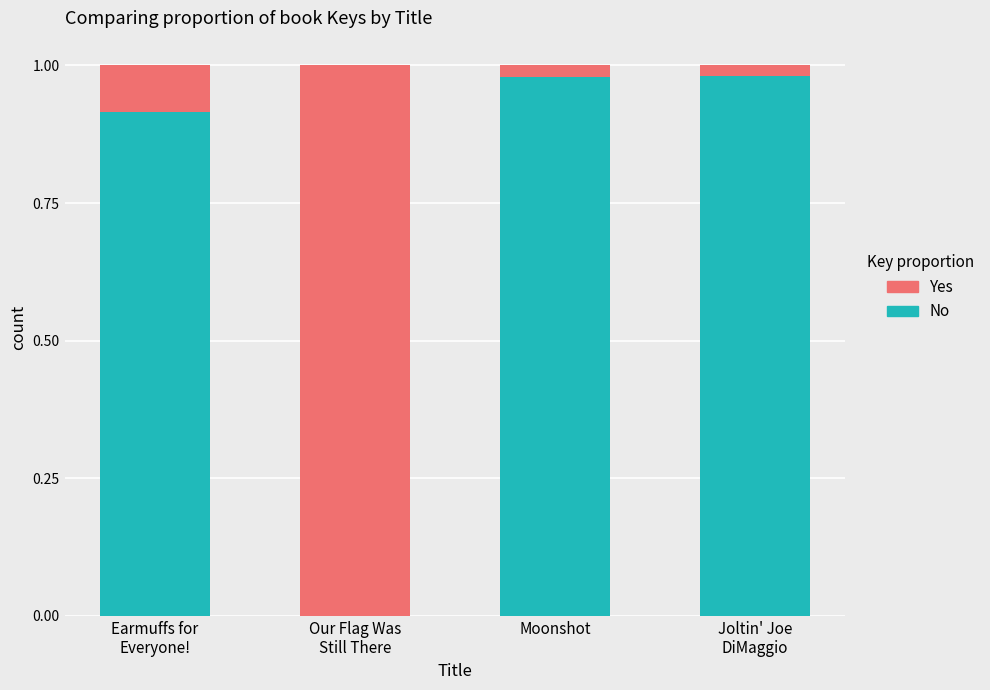

The No series shows 1.0 at Moonshot. True or false?

True